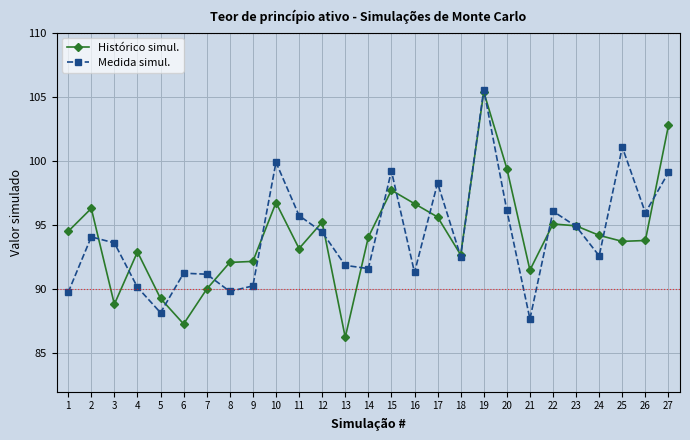

Read the Medida simul. value at 6.

91.2